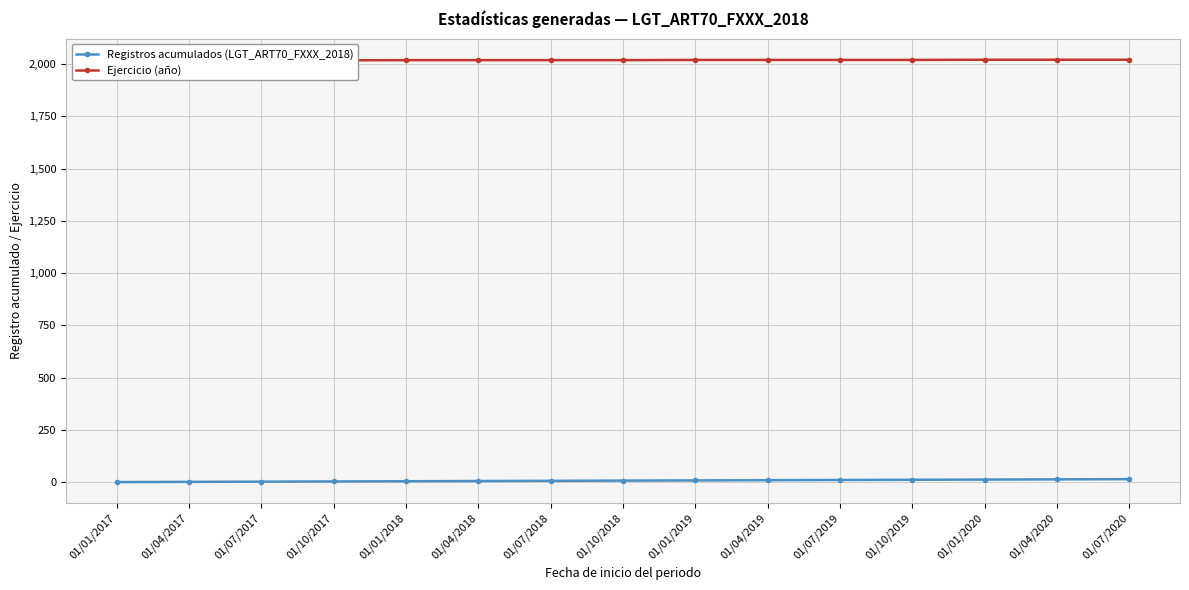

What is the sum of all Ejercicio (año) values?

30276